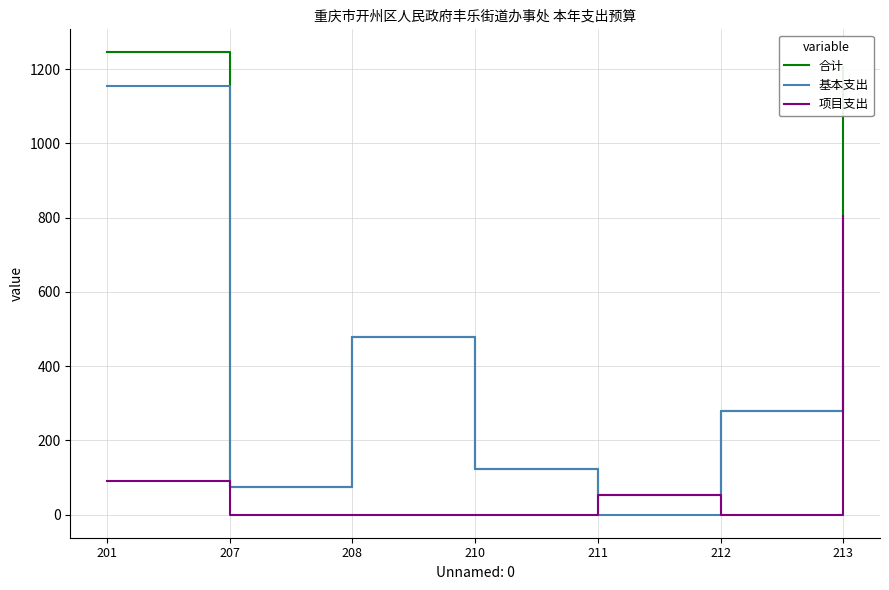

Which series has the widest spread of values?

合计